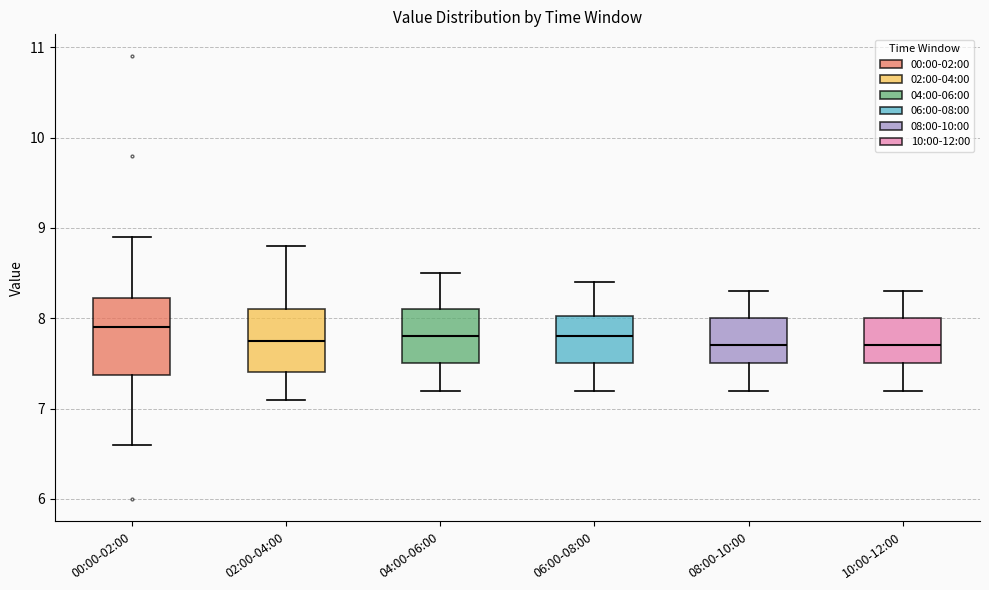

Comparing the boxes themselves (not the whiskers), which one is the tallest?

00:00-02:00